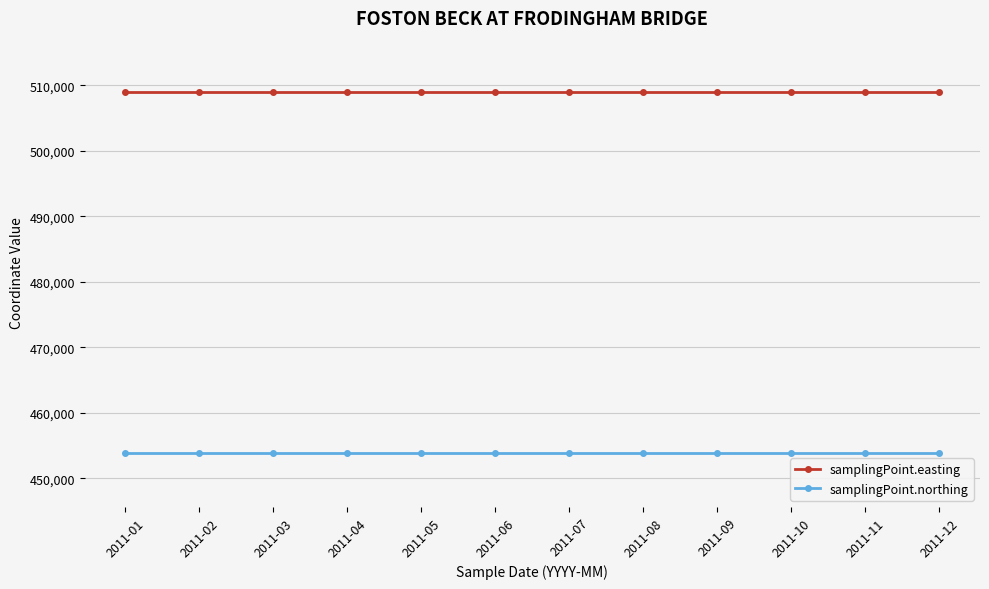

How many series are shown in this chart?

2